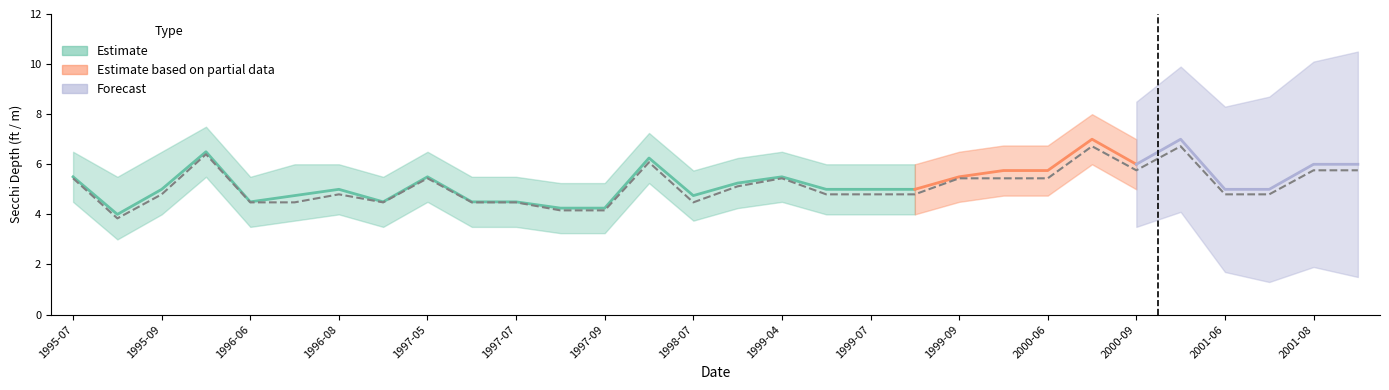

How many values in the Secchi Lower series exceed 4?

14